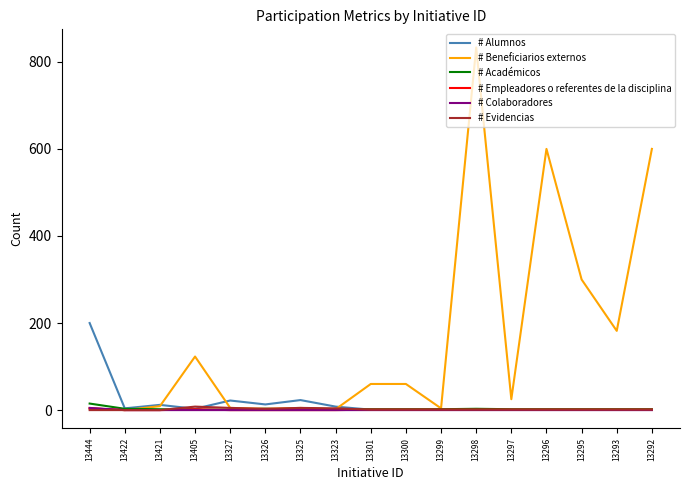

Which series has the largest range (max minus min)?

# Beneficiarios externos